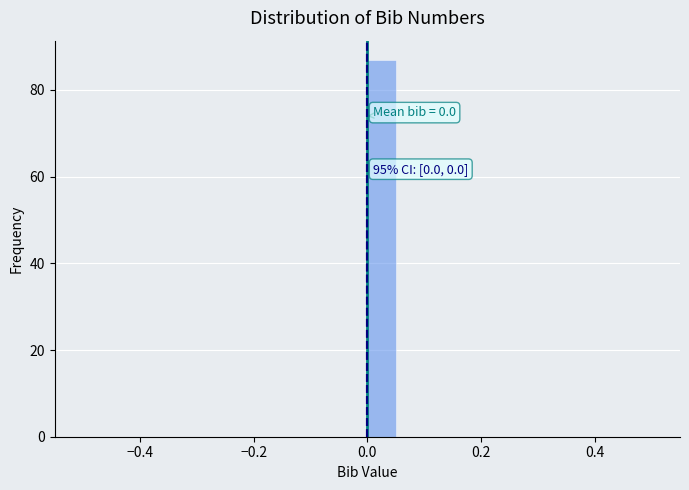

Read against the x-axis, roughly where is the centre of the tallest bar?

0.02